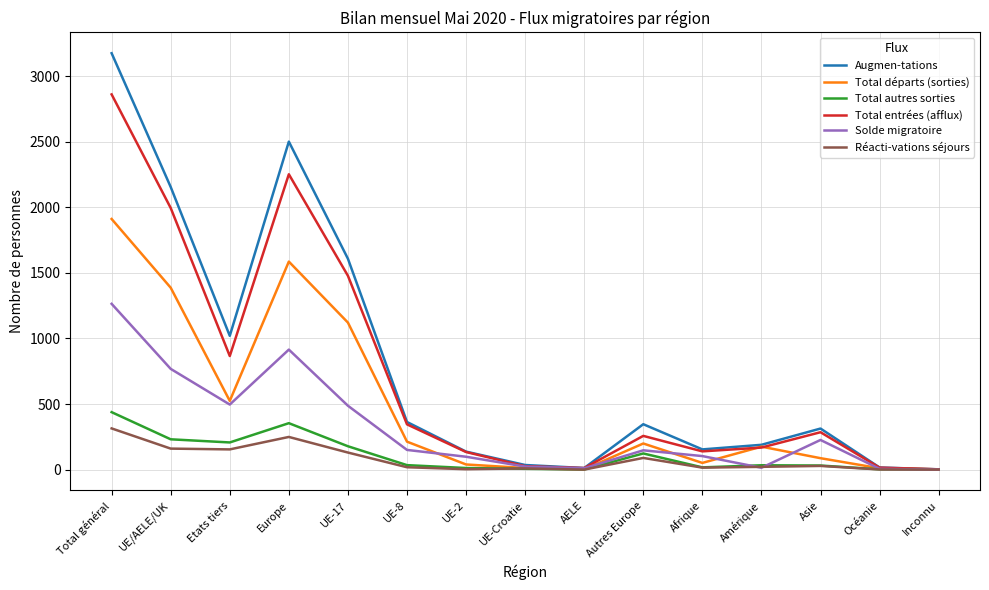

At which label is Total entrées (afflux) closest to 1431?

UE-17